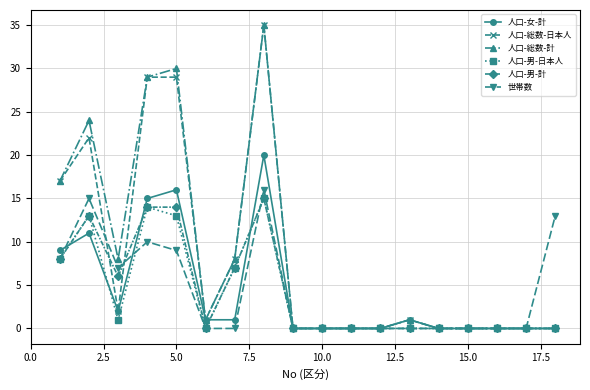

True or false: 世帯数 has more than 0 points higher than both neighbors.

True